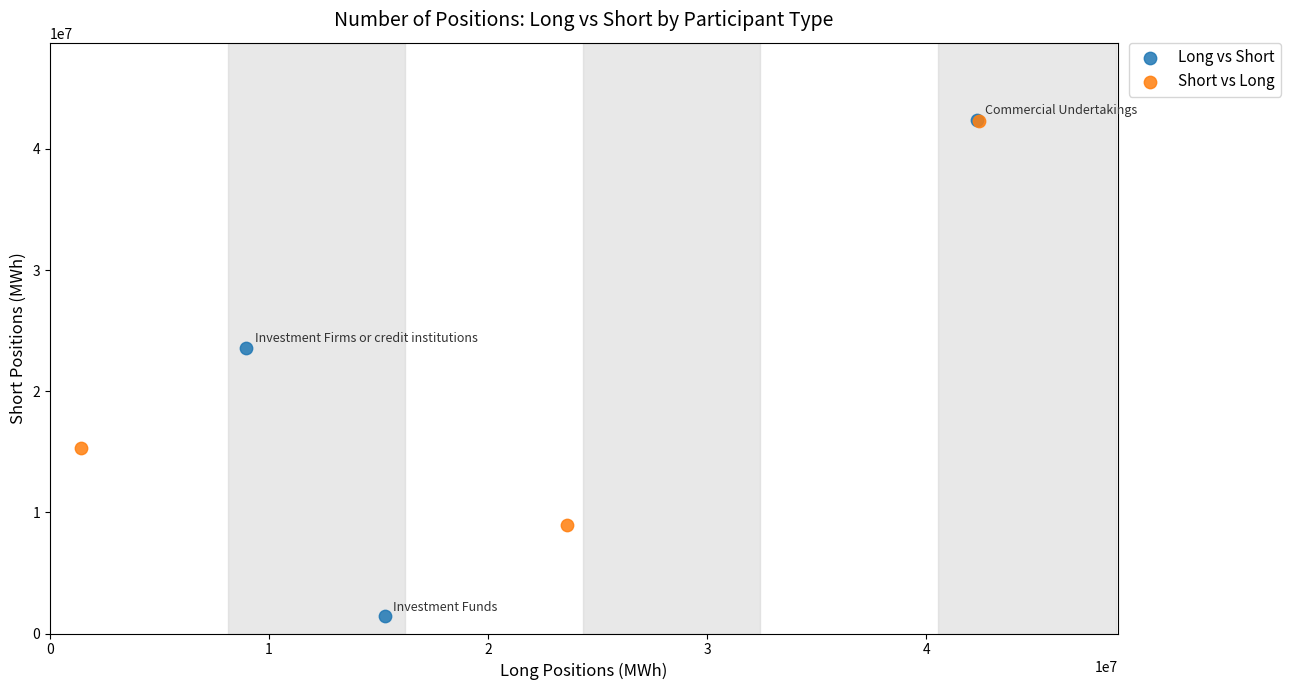

What are all the series names shown in the legend?

Long vs Short, Short vs Long